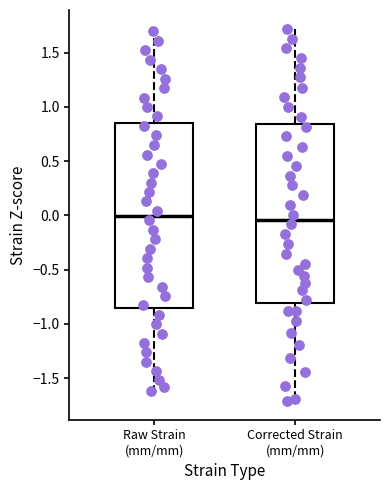

Where is the lower edge of the box for Corrected Strain (mm/mm) on the y-axis? The values are not printed on the chart, so give them approximately, as read against the axis.

-0.80